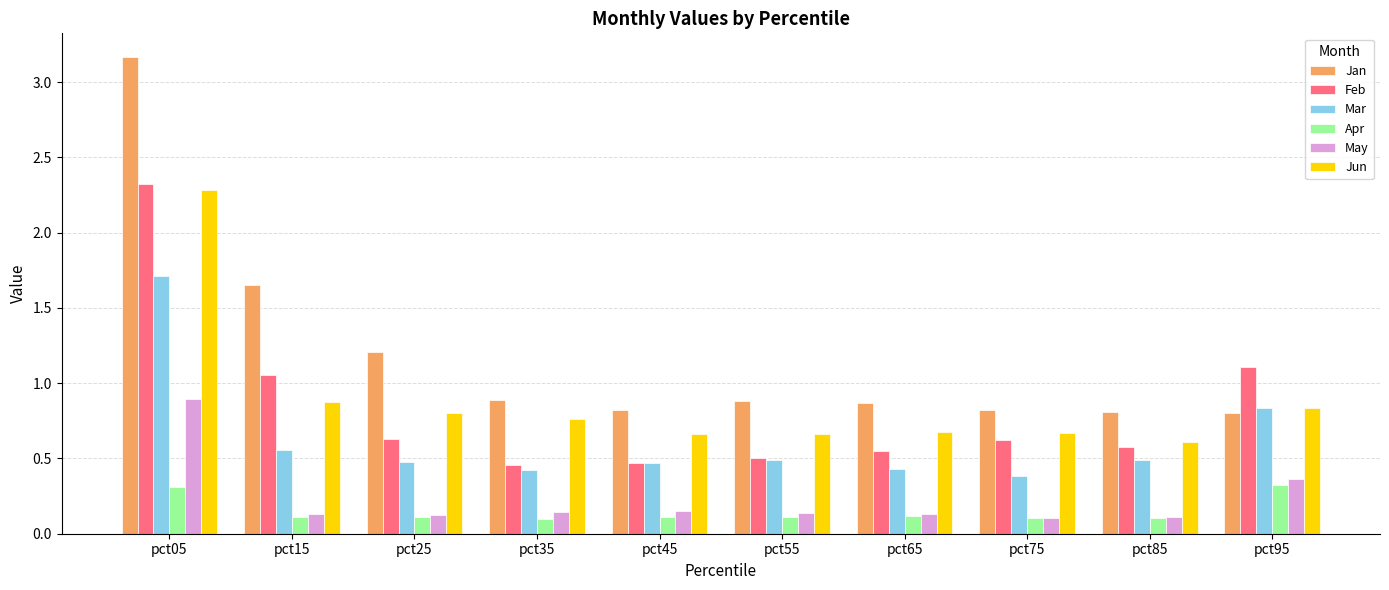

Which series changed the most between pct75 and pct95?

Feb